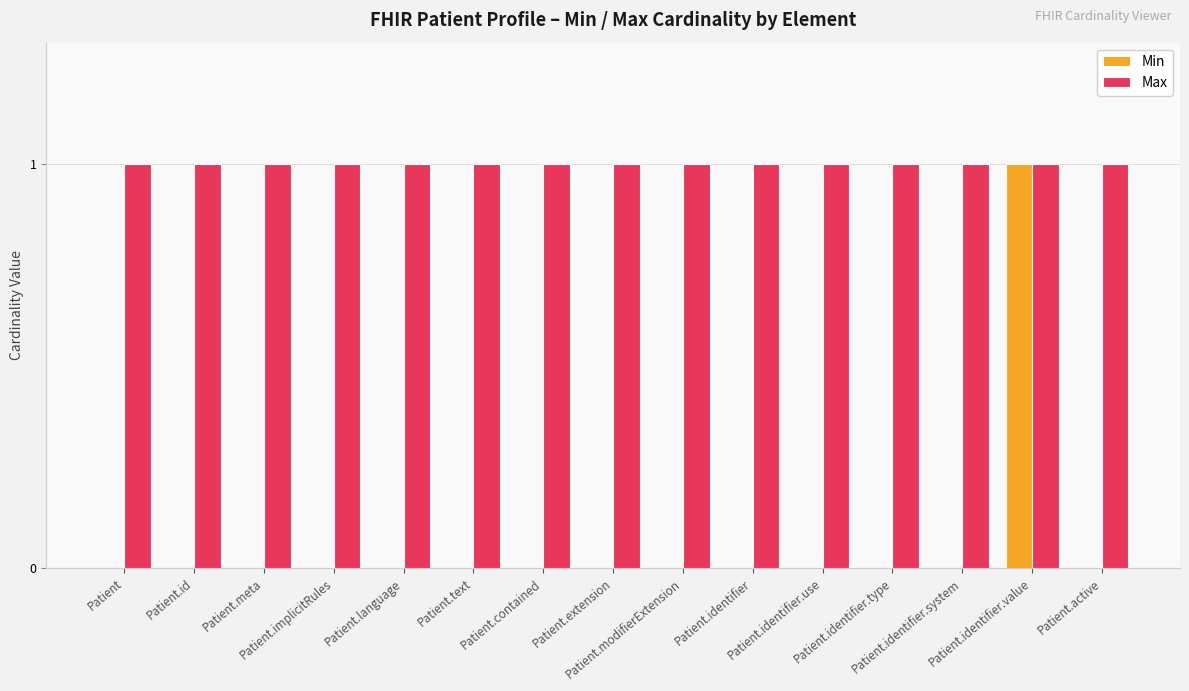

Which series has the largest range (max minus min)?

Min